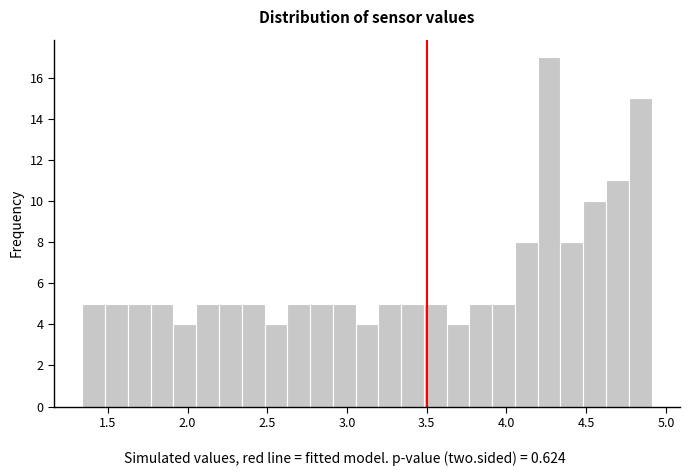

Around what value on the x-axis is the tallest bar? Give the approximate position of its centre, as read against the axis.

4.25